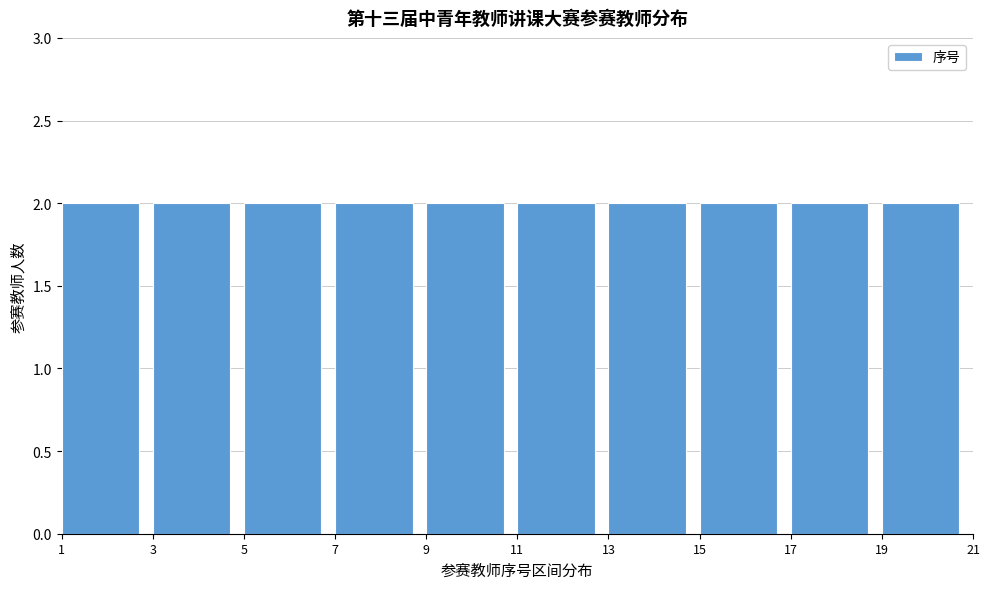

What is the height of the bar covering 3 to 5 on the x-axis? The values are not printed on the chart, so give them approximately, as read against the axis.

2